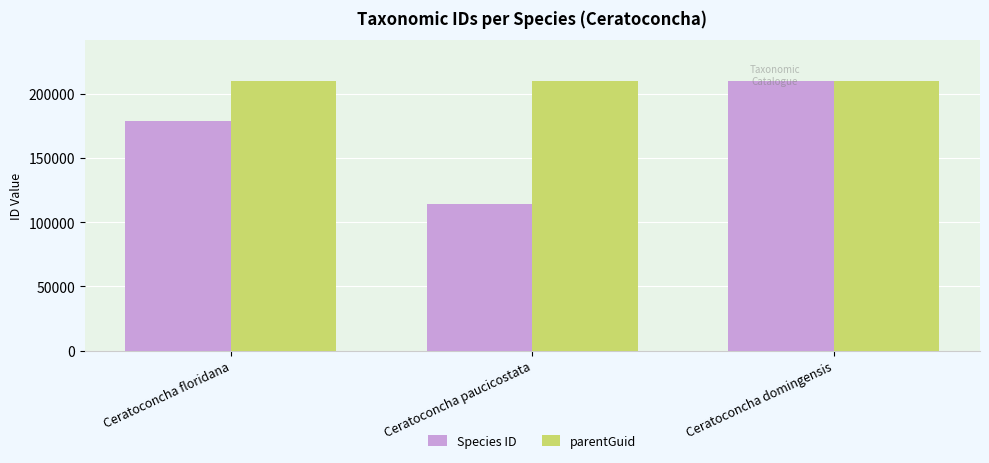

What is the label of the 1st bar from the right?

Ceratoconcha domingensis